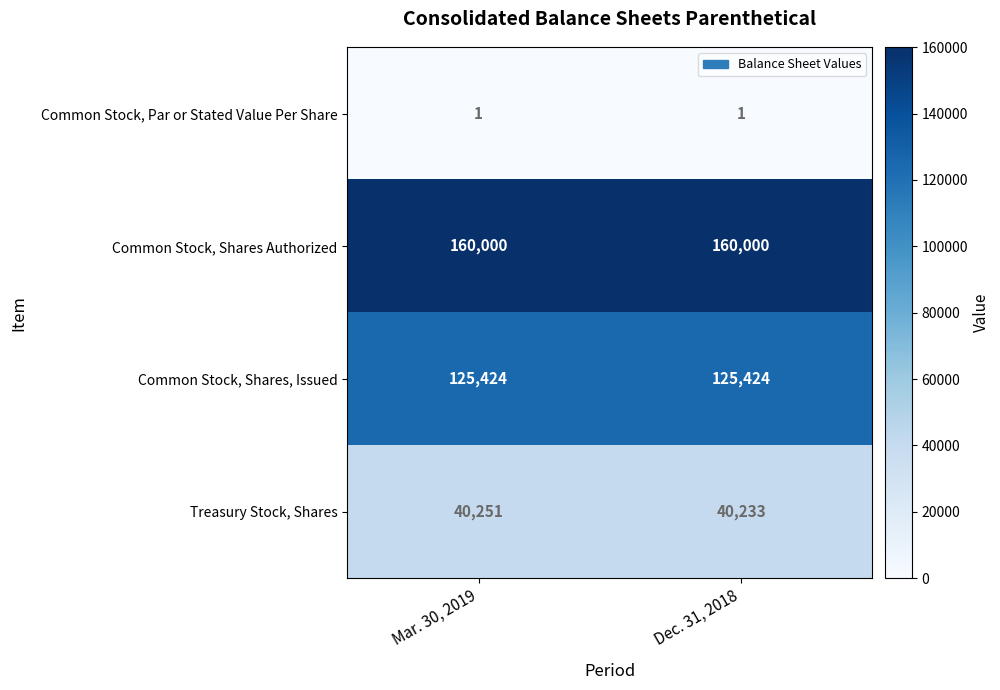

At Dec. 31, 2018, list the series in order from smallest to largest.

Common Stock, Par or Stated Value Per Share, Treasury Stock, Shares, Common Stock, Shares, Issued, Common Stock, Shares Authorized